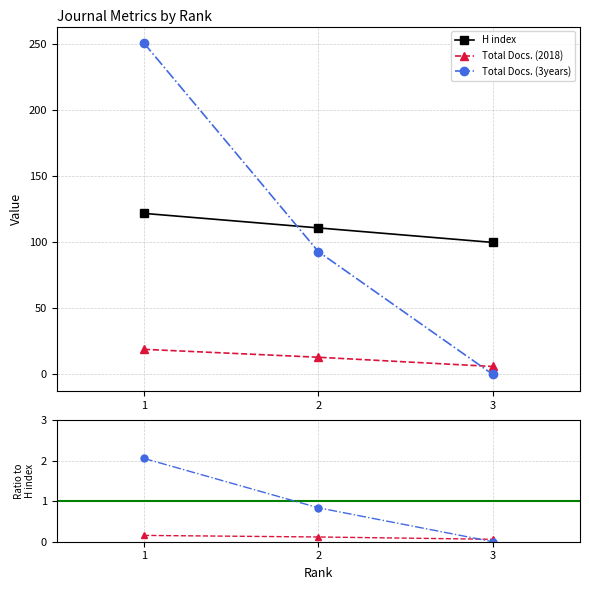

How many lines are shown in the chart?

3